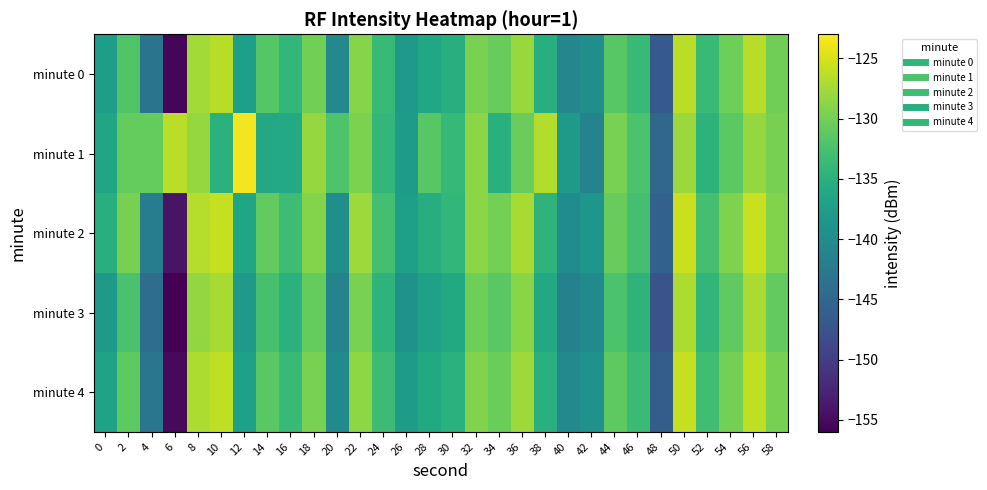

Which series has the widest spread of values?

minute 3